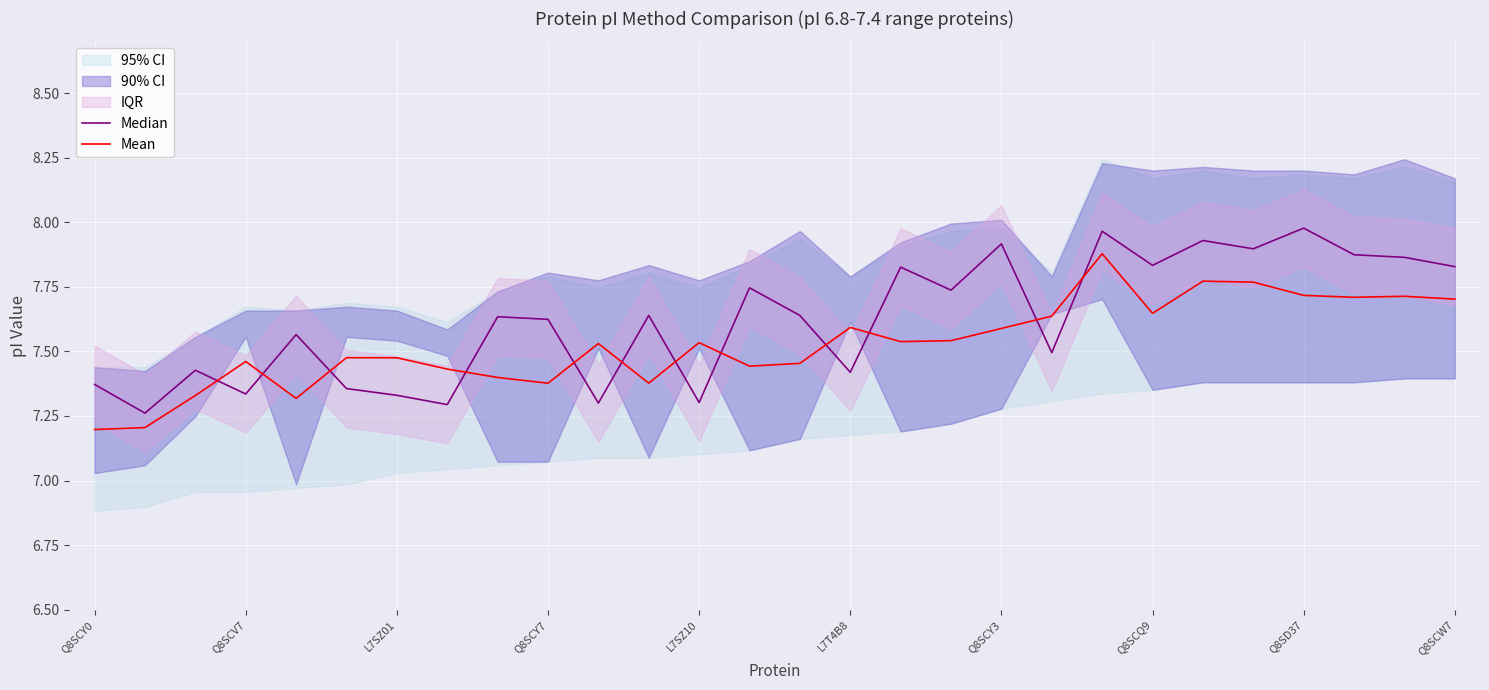

The value of Mean at L7T4B8 is 7.6. True or false?

True